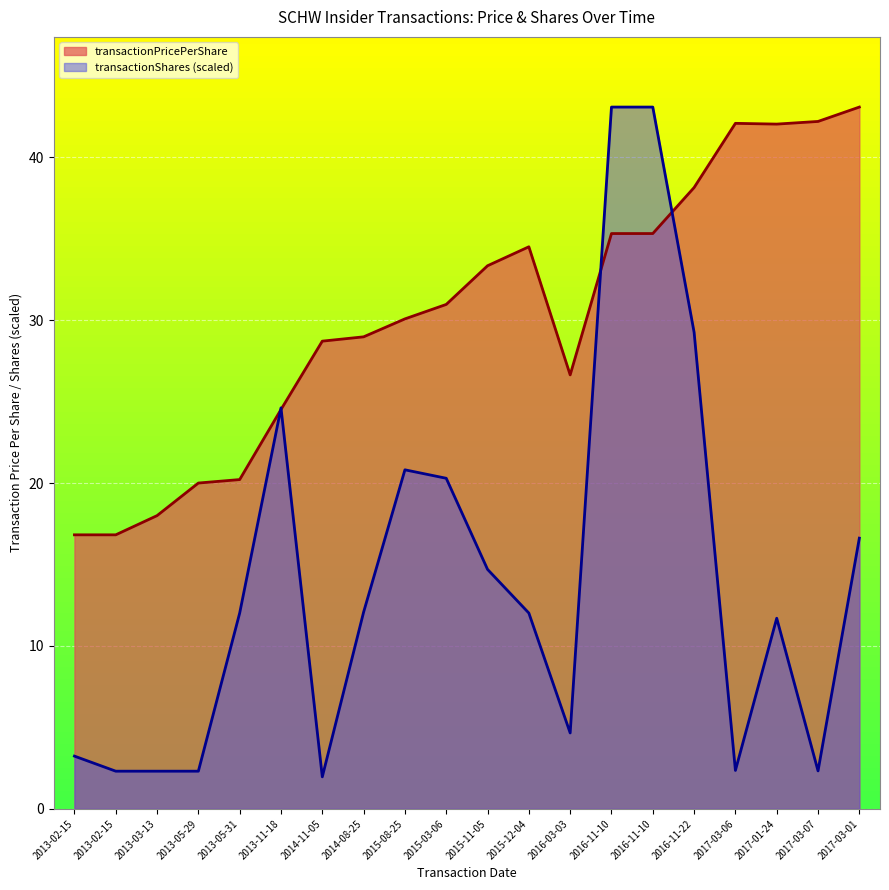

Is it true that transactionPricePerShare equals 42.0 at 2017-01-24?

True